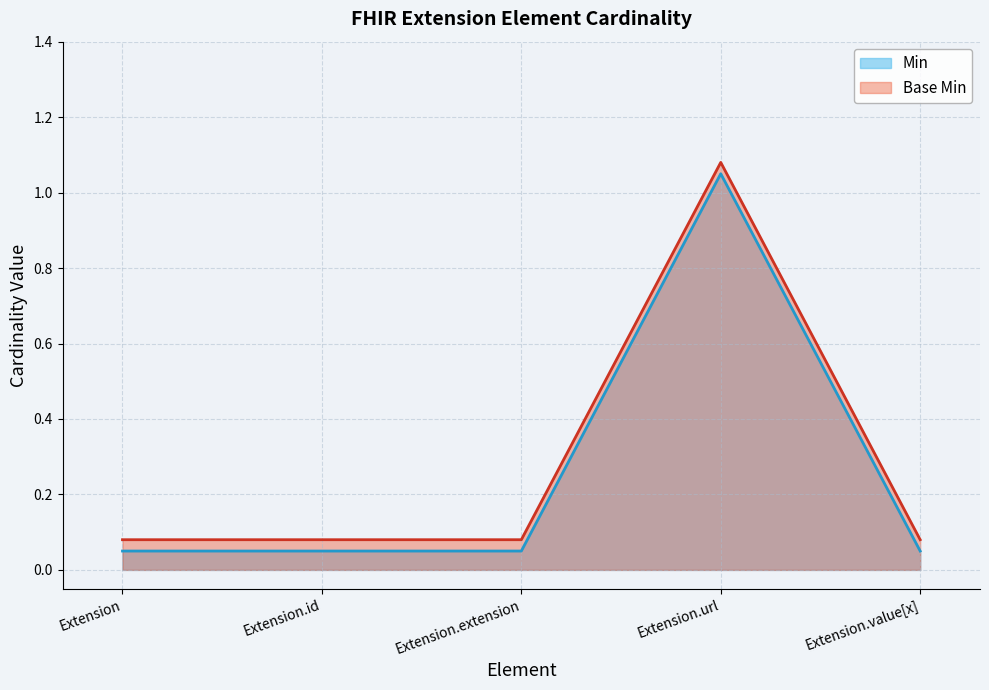

True or false: Min has a value of 0.1 at Extension.extension.

True